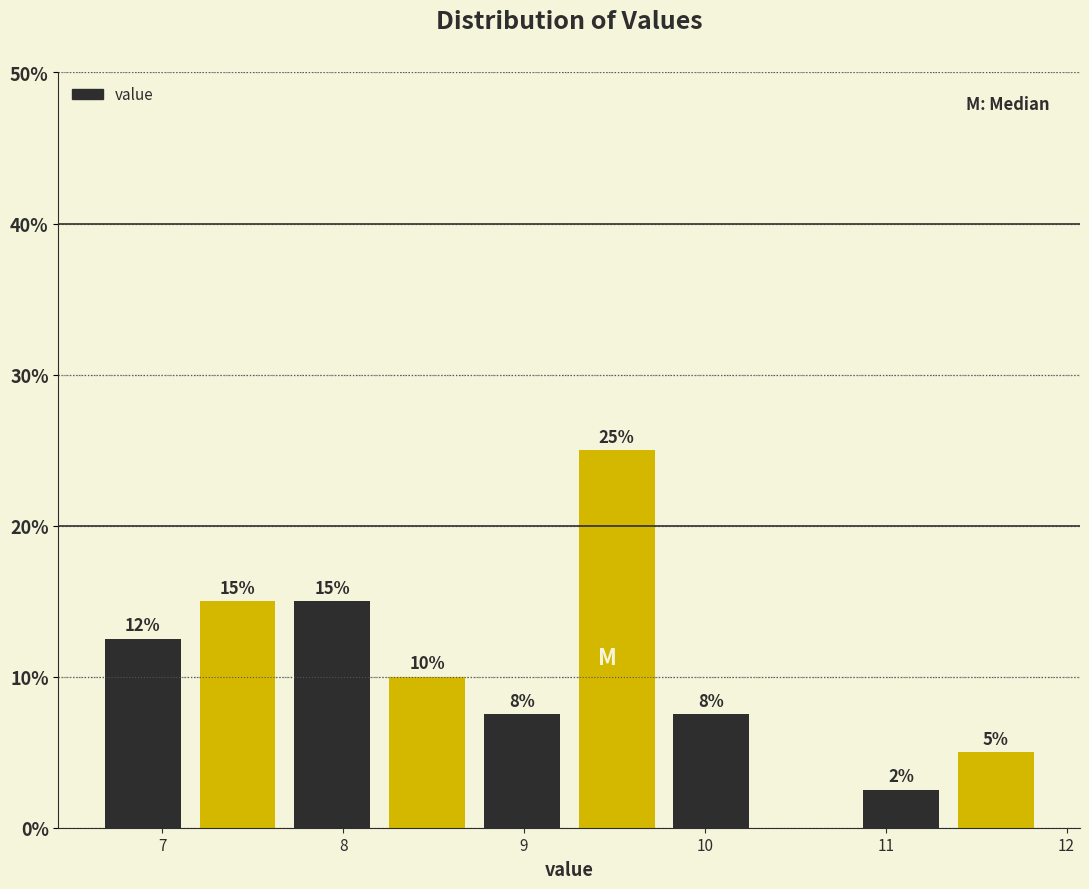

Which range on the x-axis has the tallest bar?

9.3 to 9.8